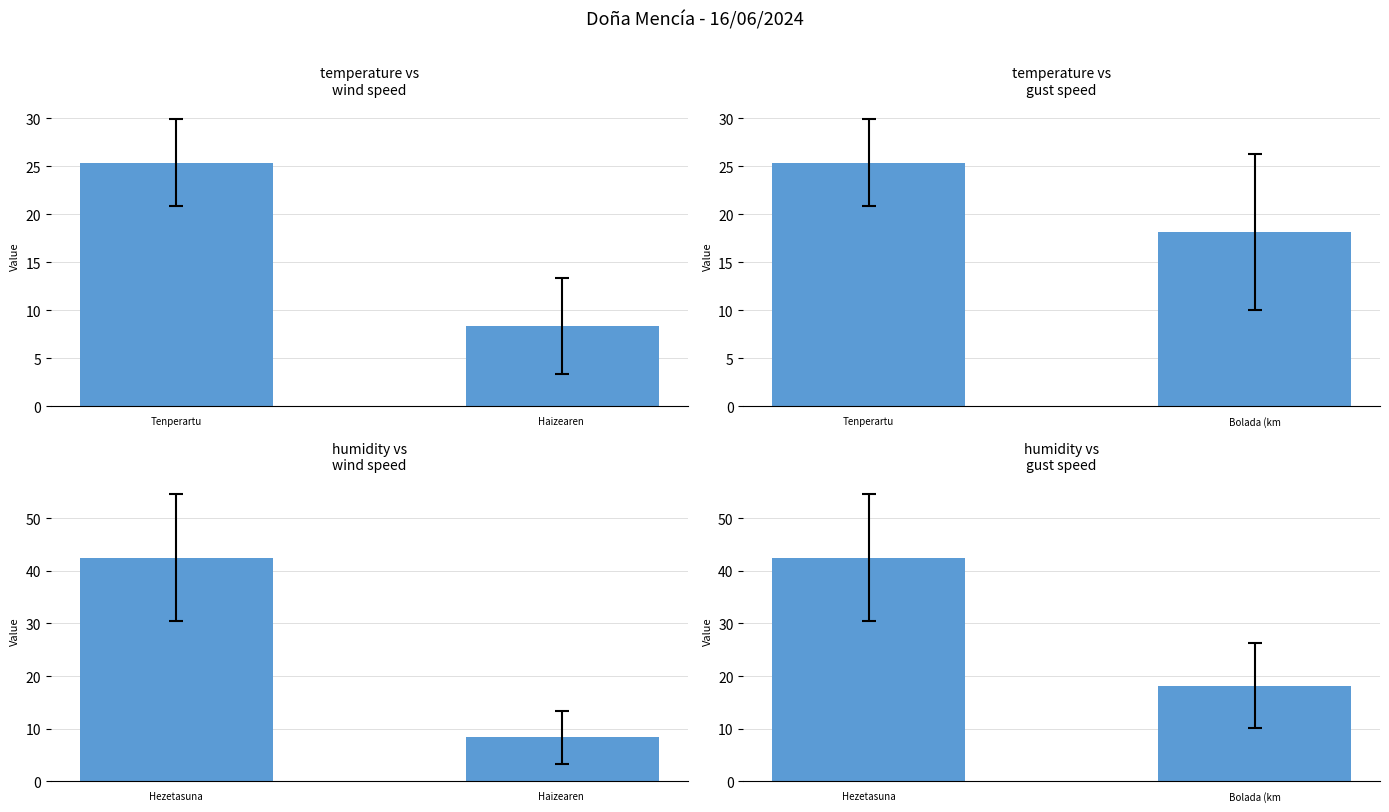

Which series has the largest range (max minus min)?

Hezetasuna (%)